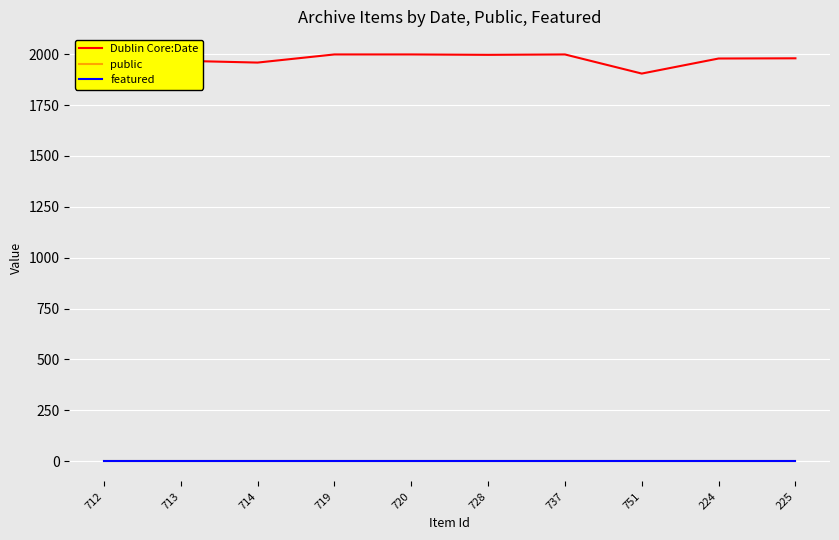

How many lines are shown in the chart?

3